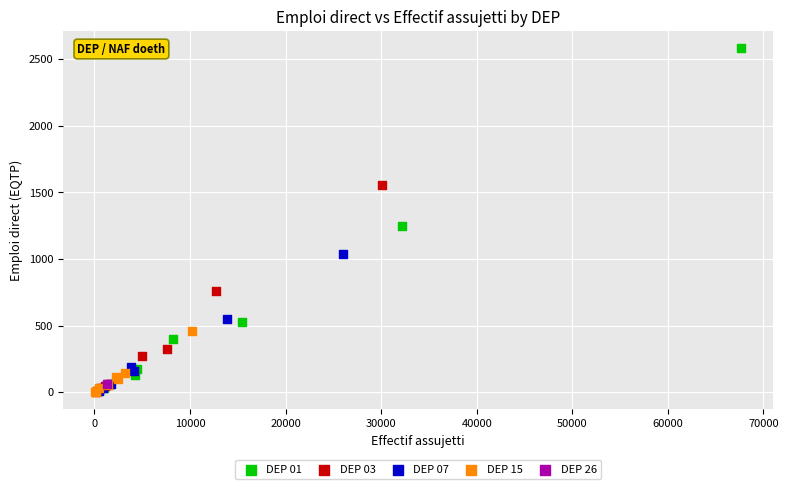

What are all the series names shown in the legend?

DEP 01, DEP 03, DEP 07, DEP 15, DEP 26